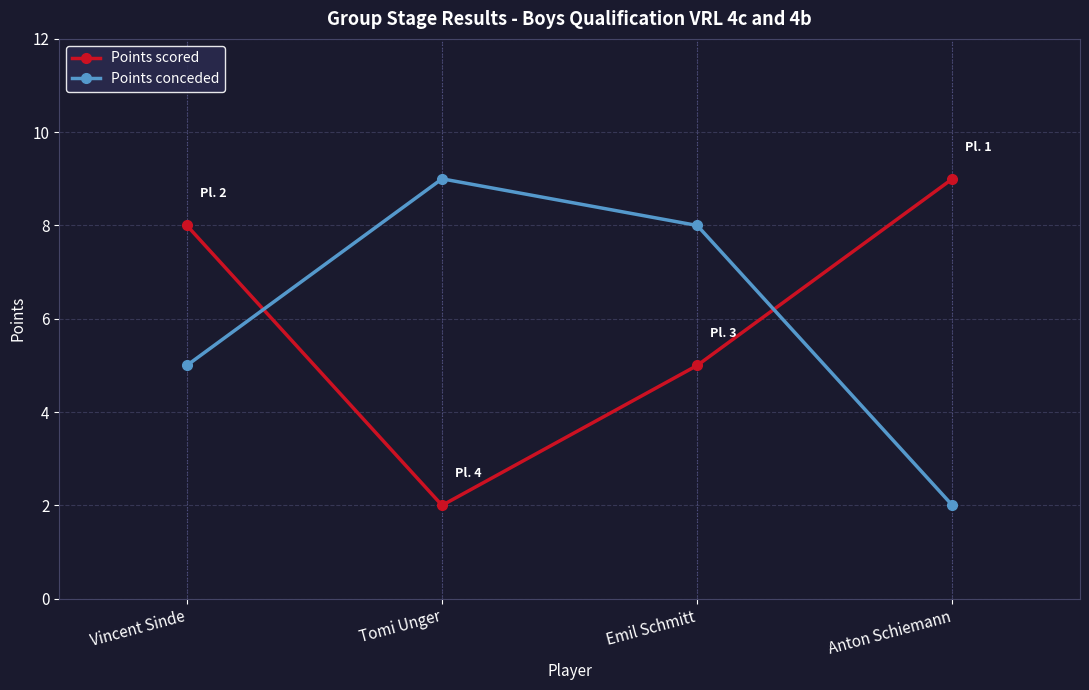

The Points conceded series shows 3 at Emil Schmitt. True or false?

False